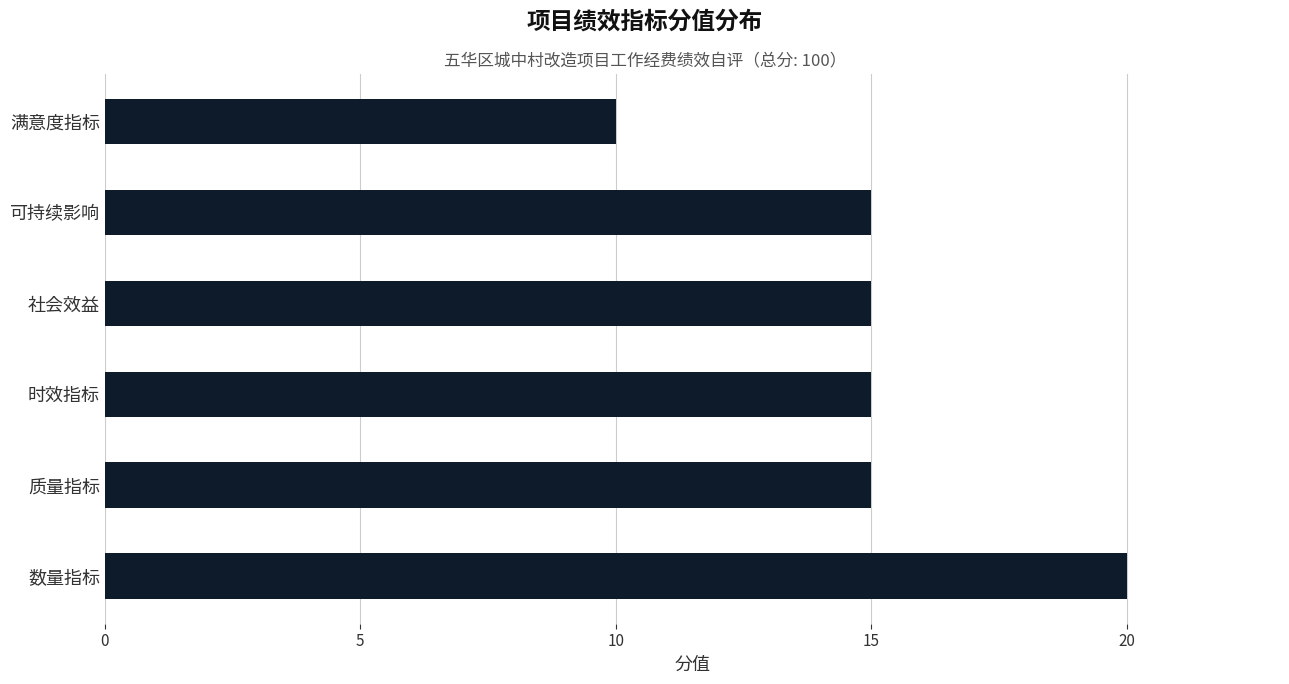

What is the sum of all values?

90